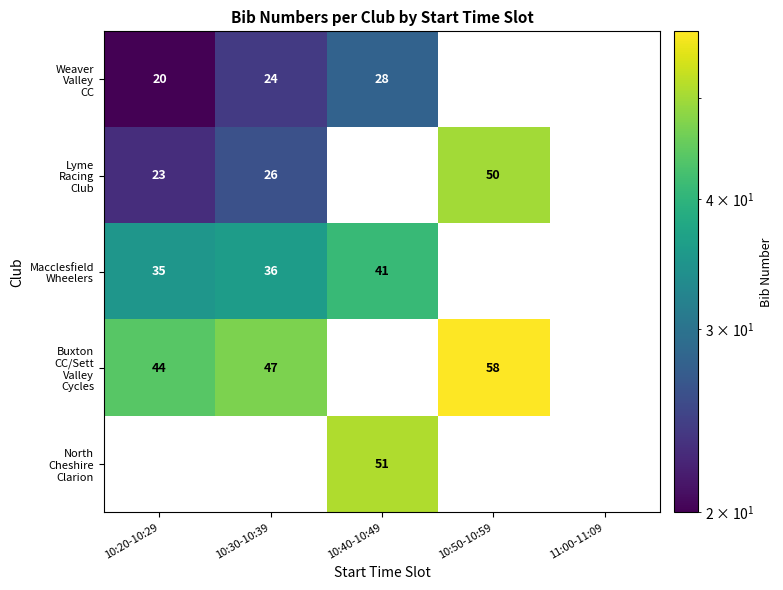

Which label corresponds to the largest value in the chart?

10:50-10:59